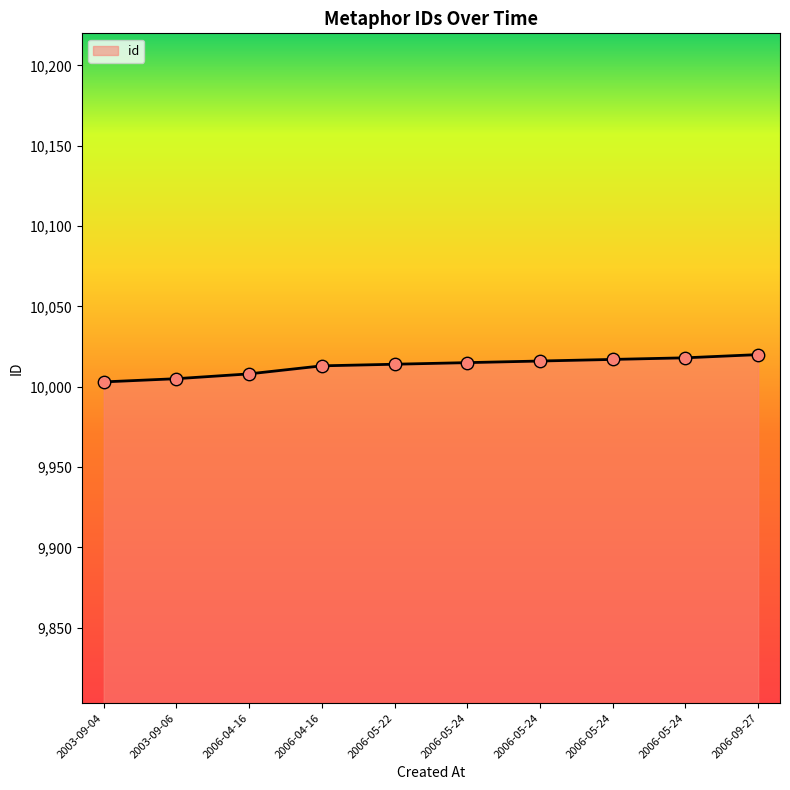

Approximately how many times larger is the value at 2006-05-24 compared to 2003-09-04?

1.0